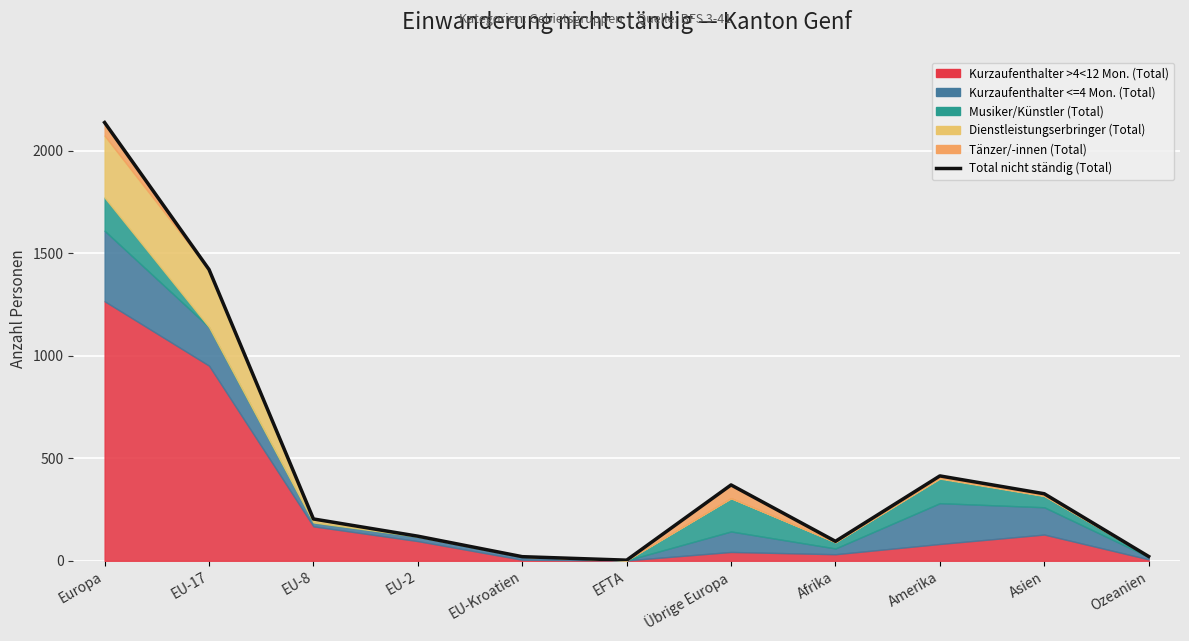

What is the difference between the values at EU-8 and Europa?

1934